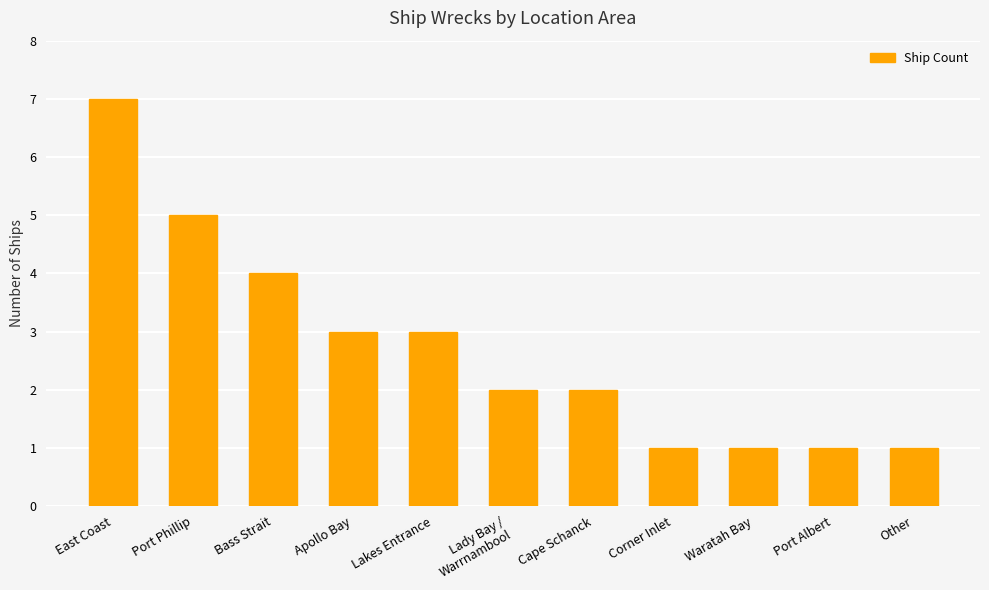

At which label is the value closest to 4?

Bass Strait